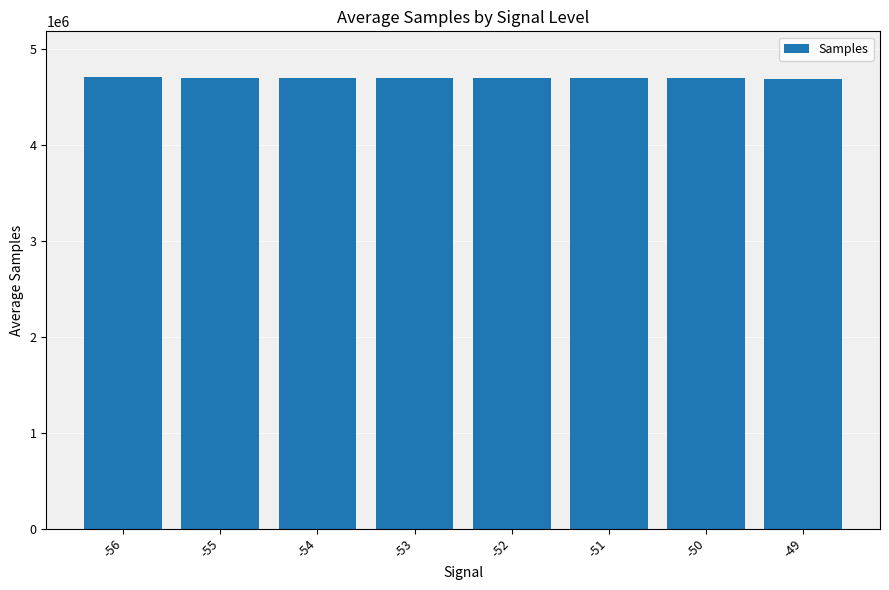

What is the change in value from -55 to -52?

-1450.7